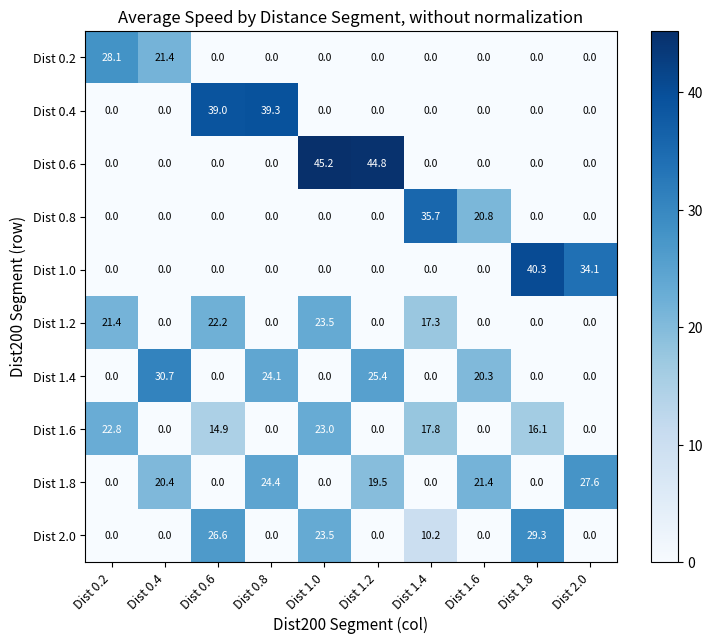

Which category has the highest value across all series?

Dist 1.0